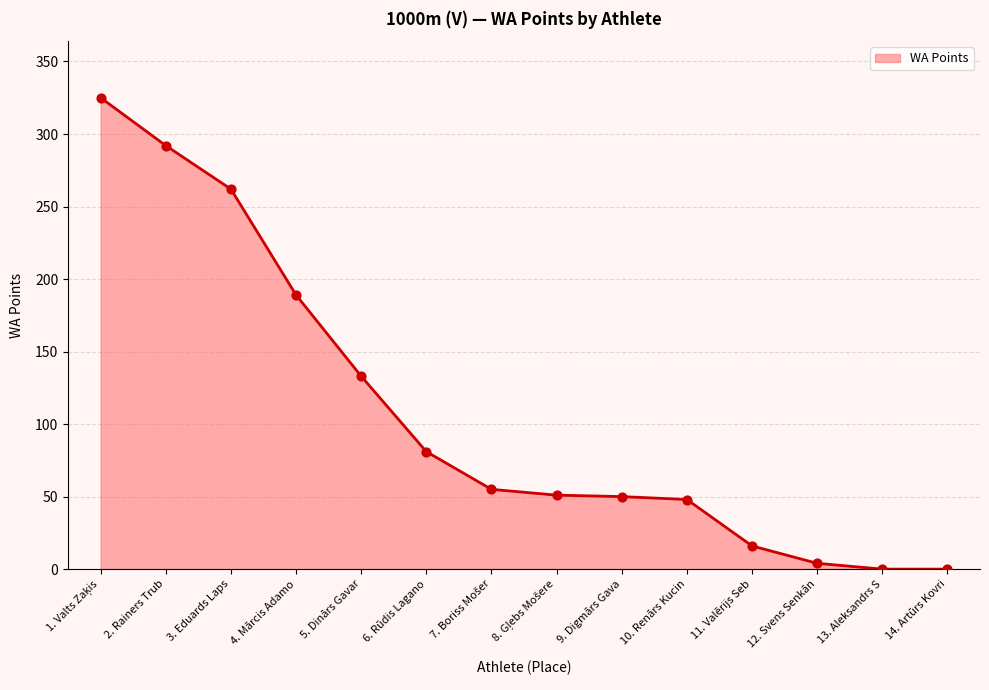

Between 11. Valērijs Seb and 9. Digmārs Gava, which is larger?

9. Digmārs Gava